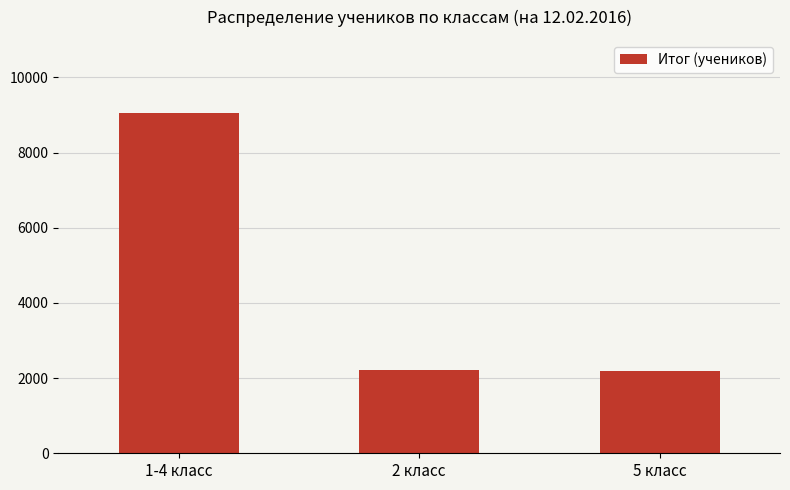

What is the ratio of the value at 5 класс to the value at 1-4 класс?

0.2